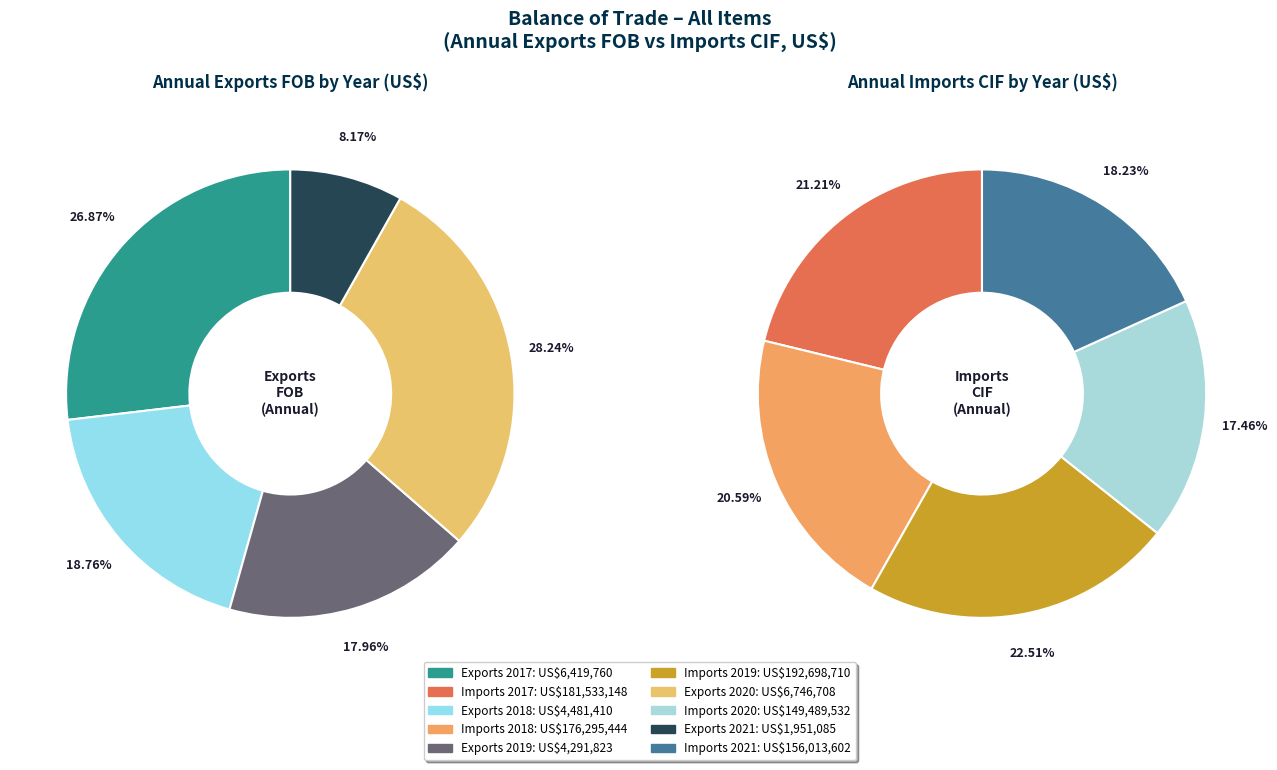

Does 2020 represent more than half of the total?

No